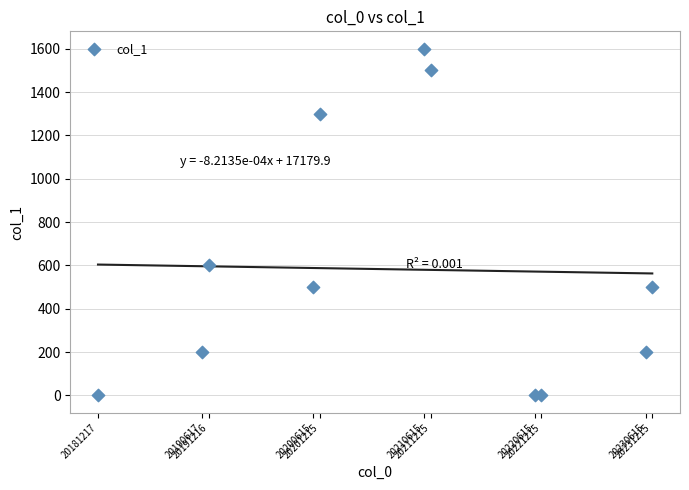

What is the range of Y values (max minus min)?

1600